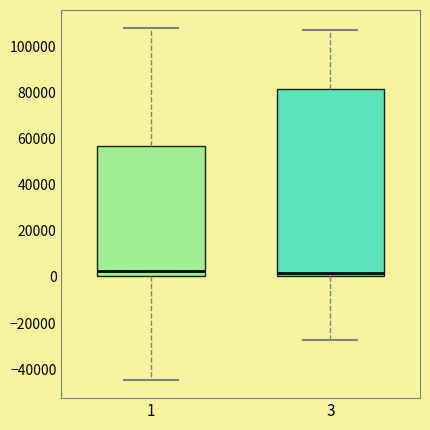

Reading left to right, read every box against the y-axis: the position of its median line, the range the box covers, and the ends of its whiskers. The values are not printed on the chart, so give them approximately, as read against the axis.

1: median 2000, box 0 to 58000, whiskers -44000 to 108000
3: median 2000, box 0 to 82000, whiskers -28000 to 108000